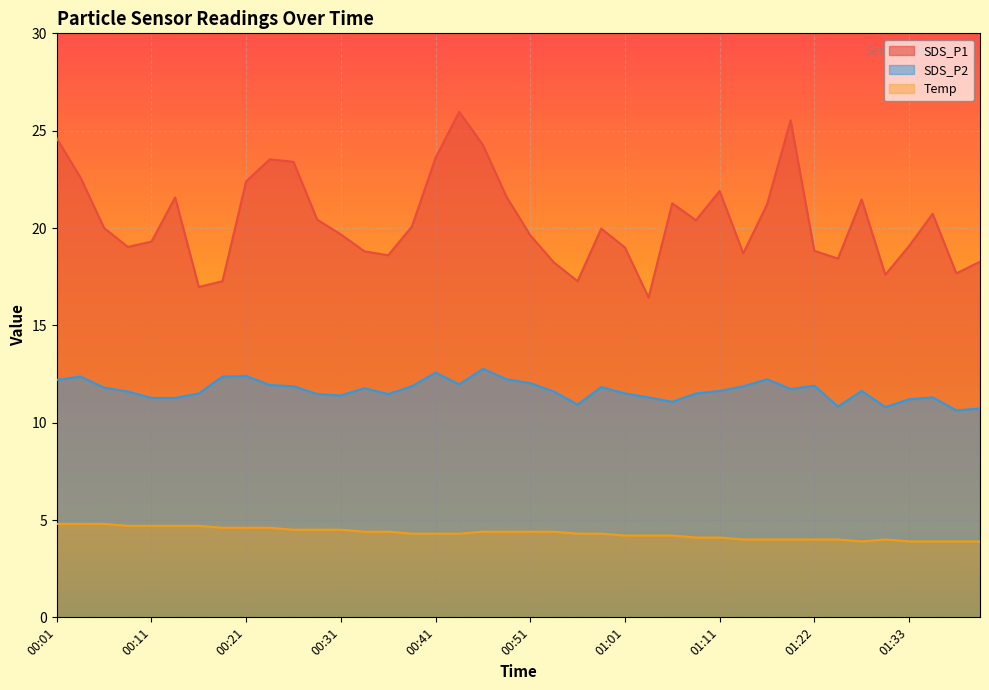

What is the value of the SDS_P1 point at the 22nd from the left?

18.2